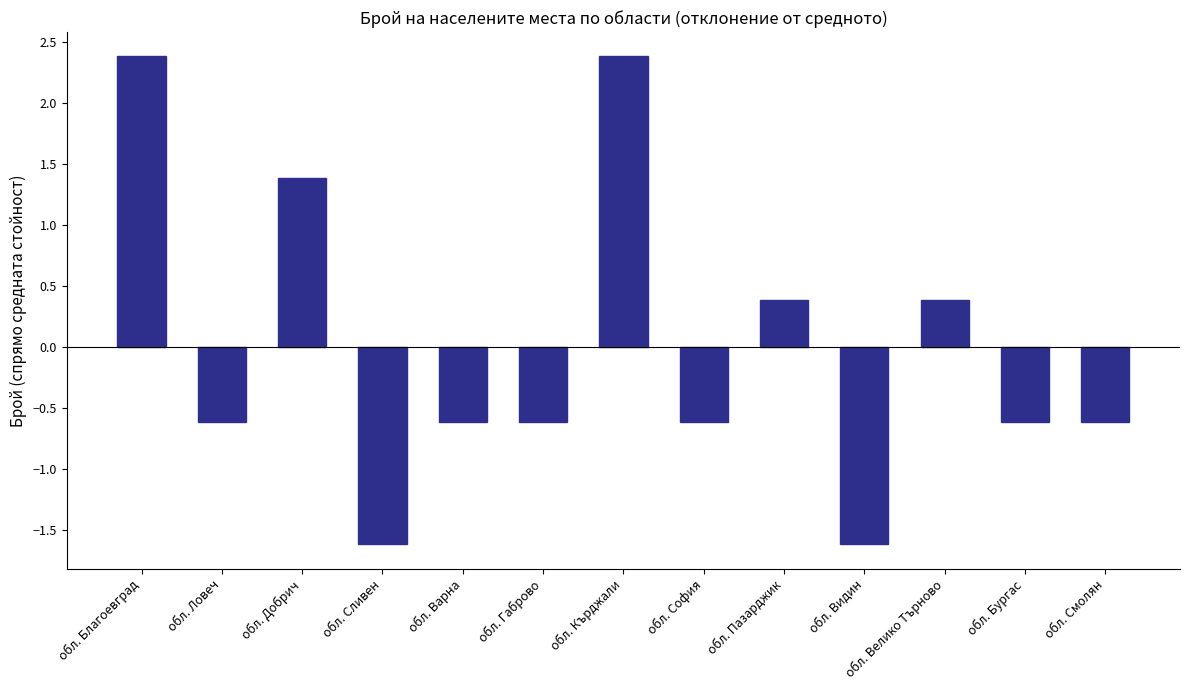

Reading left to right, what are all the values shown in this chart?

2.4	-0.6	1.4	-1.6	-0.6	-0.6	2.4	-0.6	0.4	-1.6	0.4	-0.6	-0.6